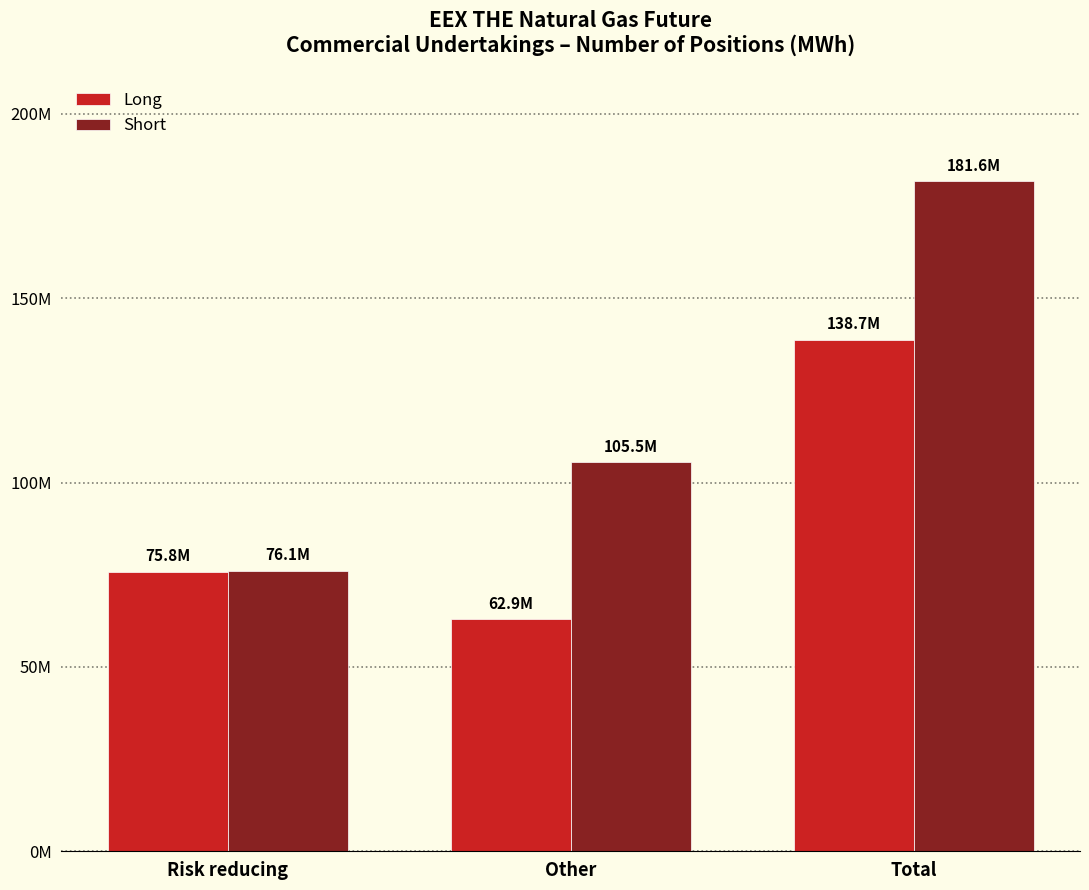

Does the chart contain stacked bars?

No